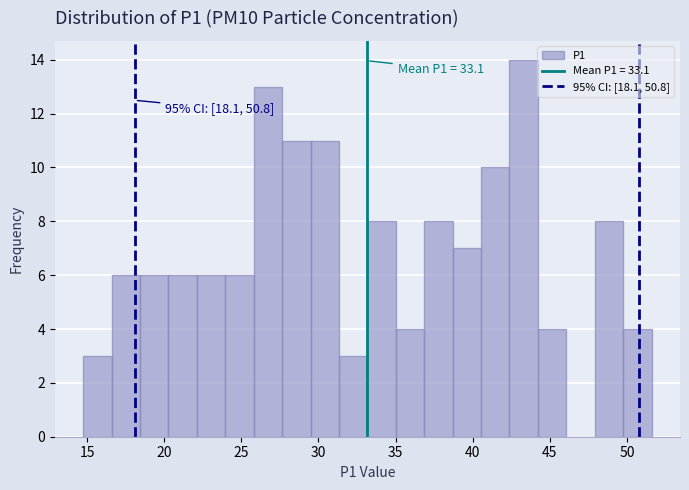

Around what value on the x-axis is the tallest bar? Give the approximate position of its centre, as read against the axis.

43.5